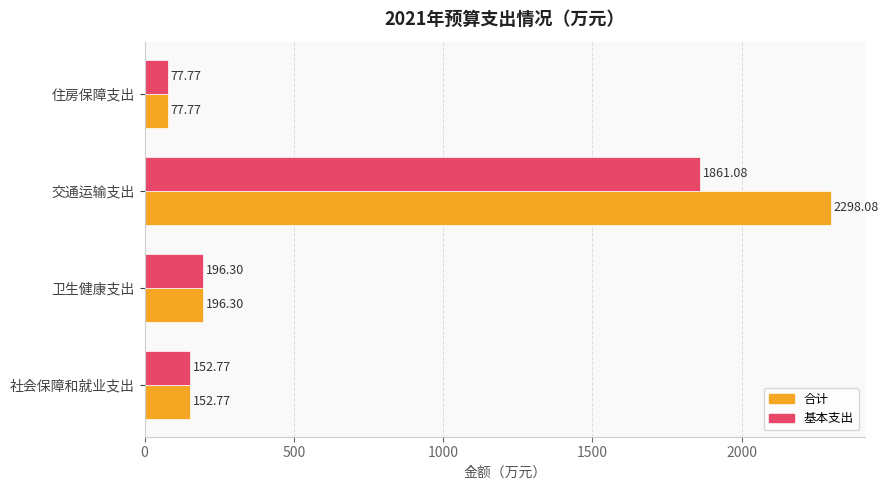

List the labels in order of 合计 value, smallest first.

住房保障支出, 社会保障和就业支出, 卫生健康支出, 交通运输支出